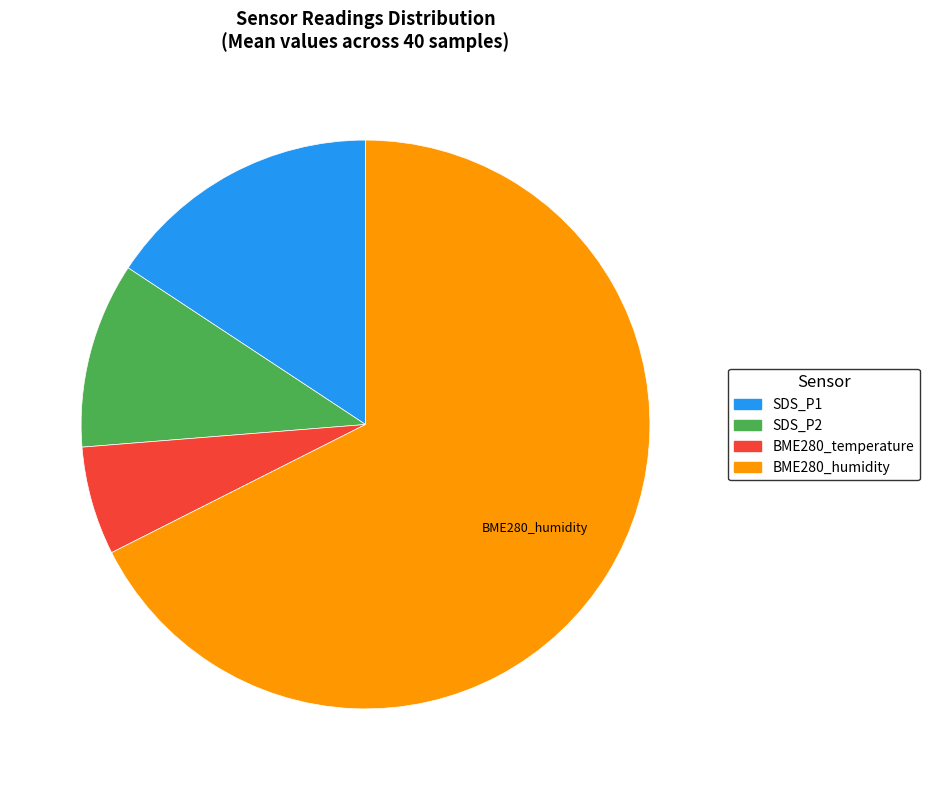

Is there any slice that represents more than half of the pie?

Yes